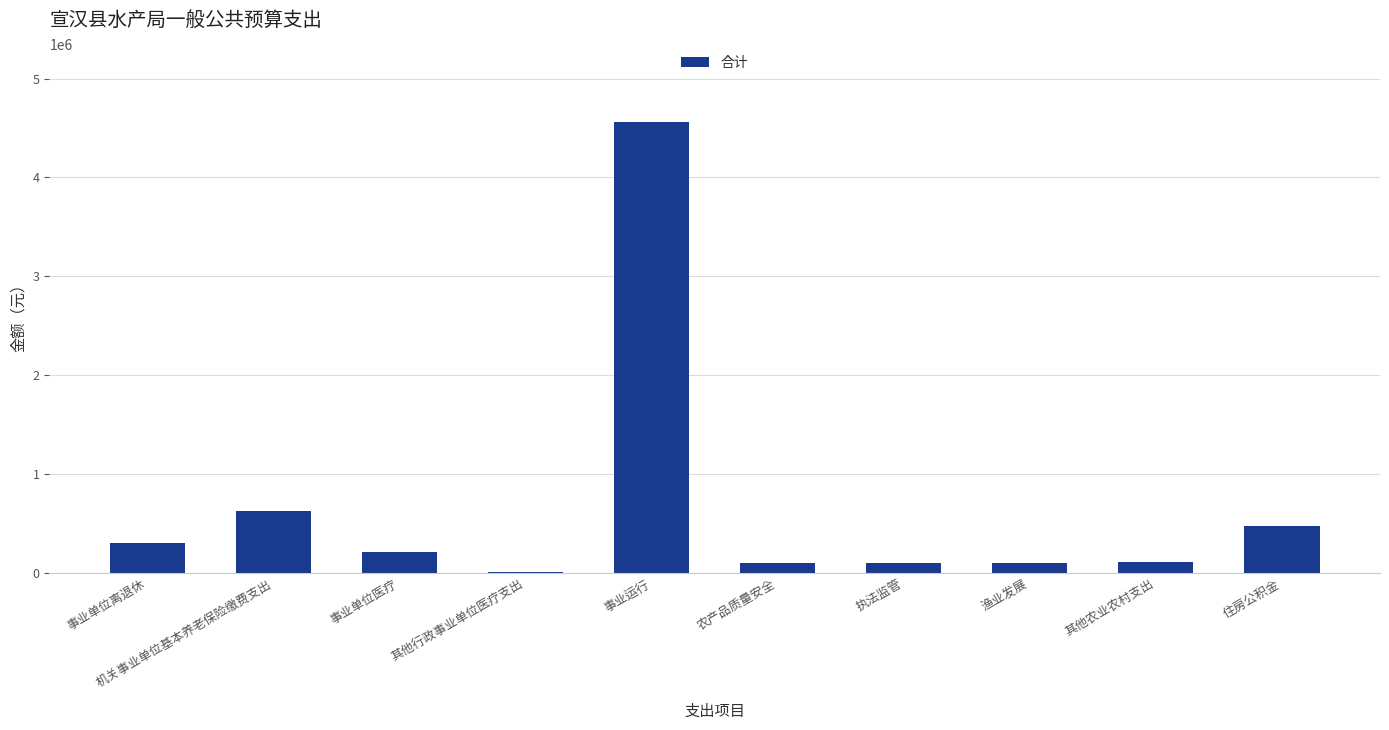

At which label is the value closest to 2287753?

机关事业单位基本养老保险缴费支出